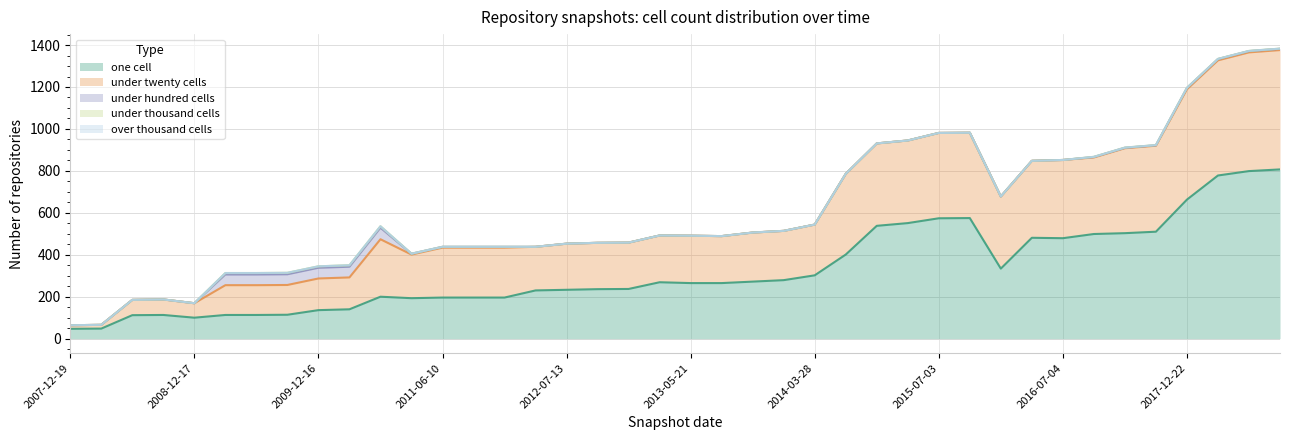

What is the difference between the under_hundred_cells values at 2009-09-25 and 2012-01-18?

47